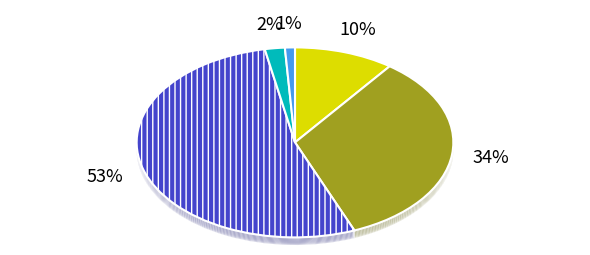

What portion of the pie excludes Födda?

89.8%